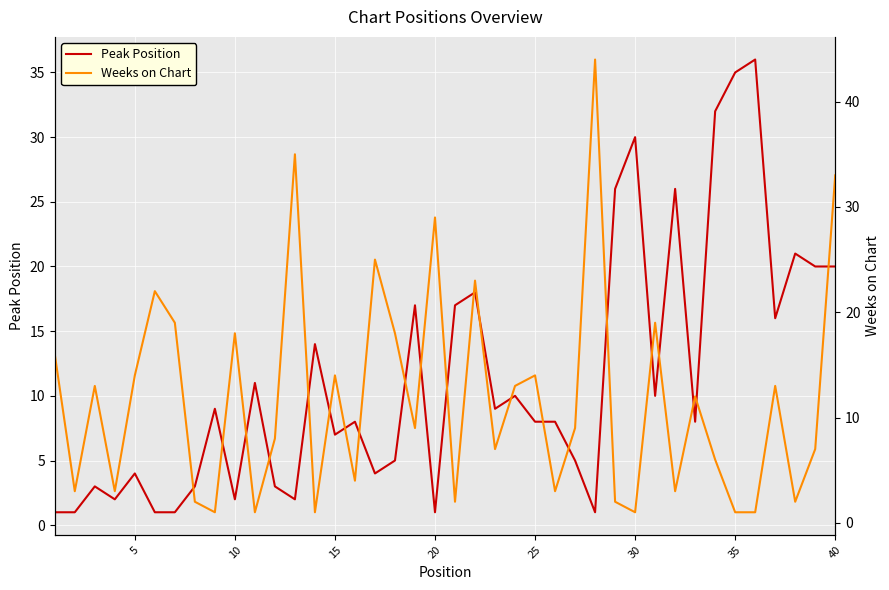

The value of Peak Position at 25 is 8. True or false?

True